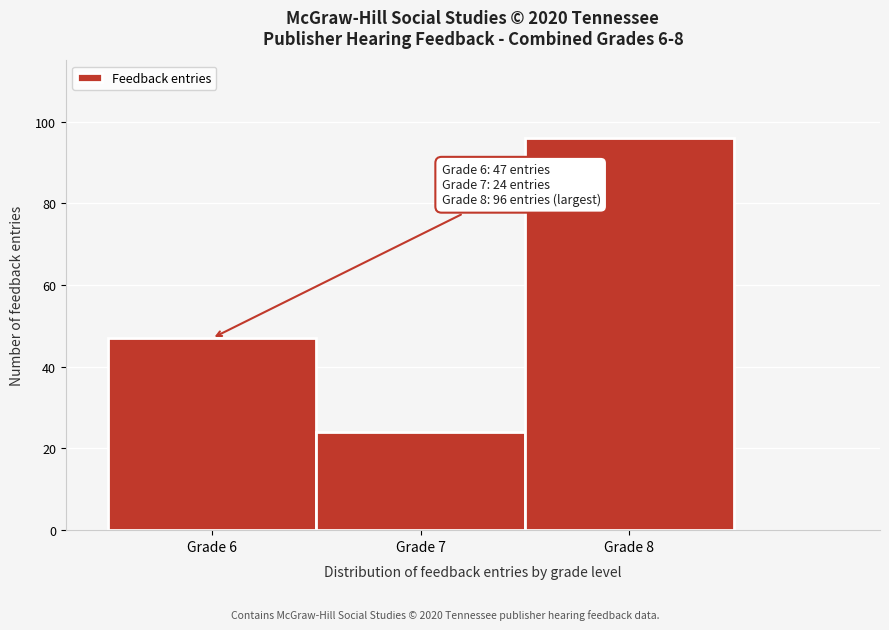

Over which range of the x-axis is the bar tallest?

7.5 to 8.5